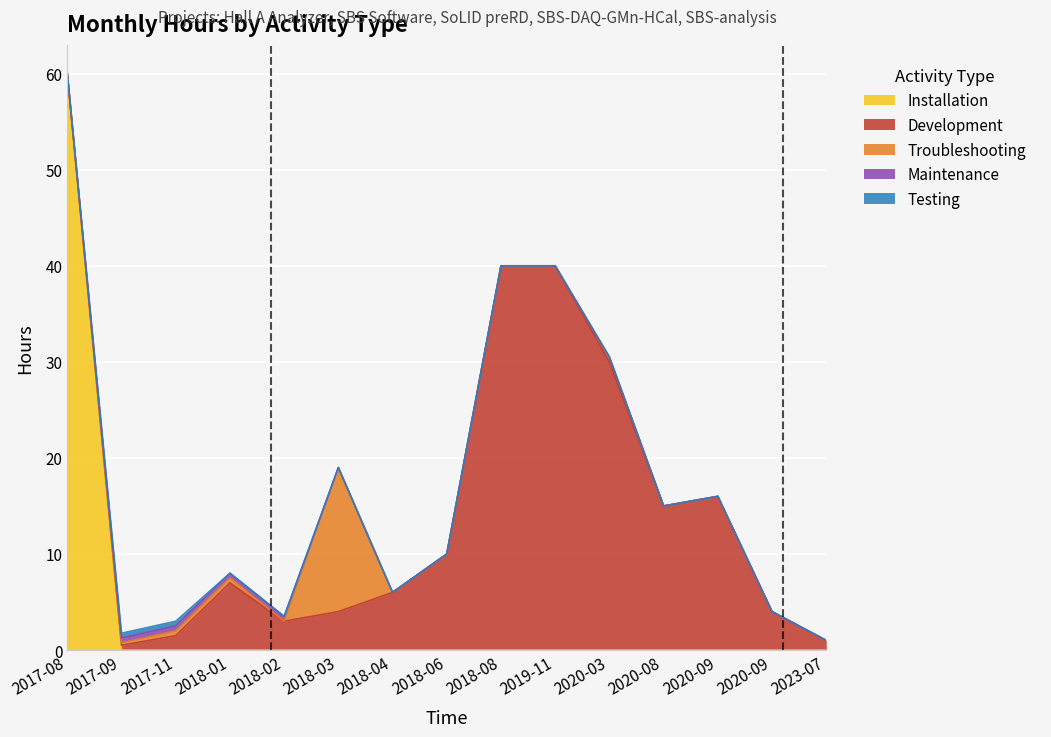

Reading left to right, extract all data points from this chart.

Installation: 60.0	0.0	0.0	0.0	0.0	0.0	0.0	0.0	0.0	0.0	0.0	0.0	0.0	0.0	0.0
Development: 0.0	0.5	1.5	7.0	3.0	4.0	6.0	10.0	40.0	40.0	30.0	15.0	16.0	4.0	1.0
Troubleshooting: 0.0	0.2	0.5	0.5	0.0	15.0	0.0	0.0	0.0	0.0	0.5	0.0	0.0	0.0	0.0
Maintenance: 0.0	0.5	0.5	0.5	0.5	0.0	0.0	0.0	0.0	0.0	0.0	0.0	0.0	0.0	0.0
Testing: 0.0	0.5	0.5	0.0	0.0	0.0	0.0	0.0	0.0	0.0	0.0	0.0	0.0	0.0	0.0